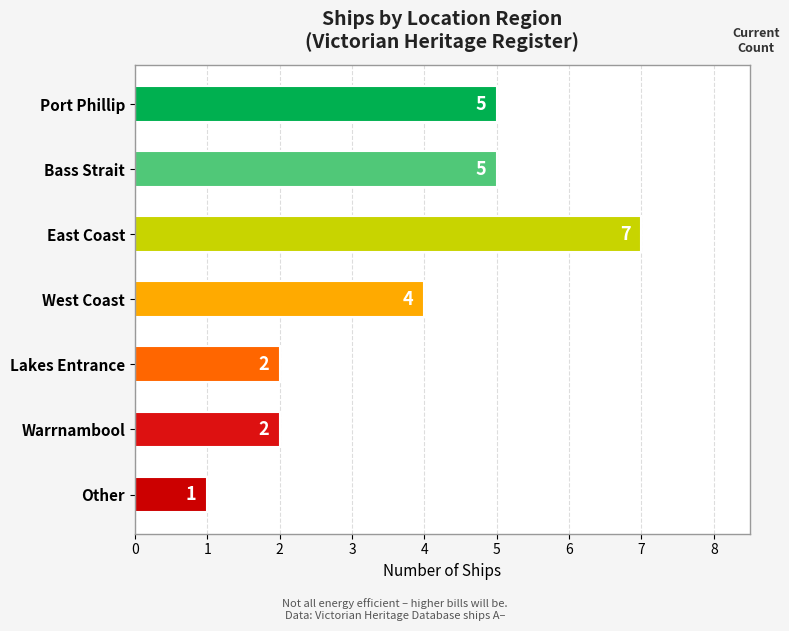

Reading top to bottom, extract all data points from this chart.

Port Phillip=5	Bass Strait=5	East Coast=7	West Coast=4	Lakes Entrance=2	Warrnambool=2	Other=1